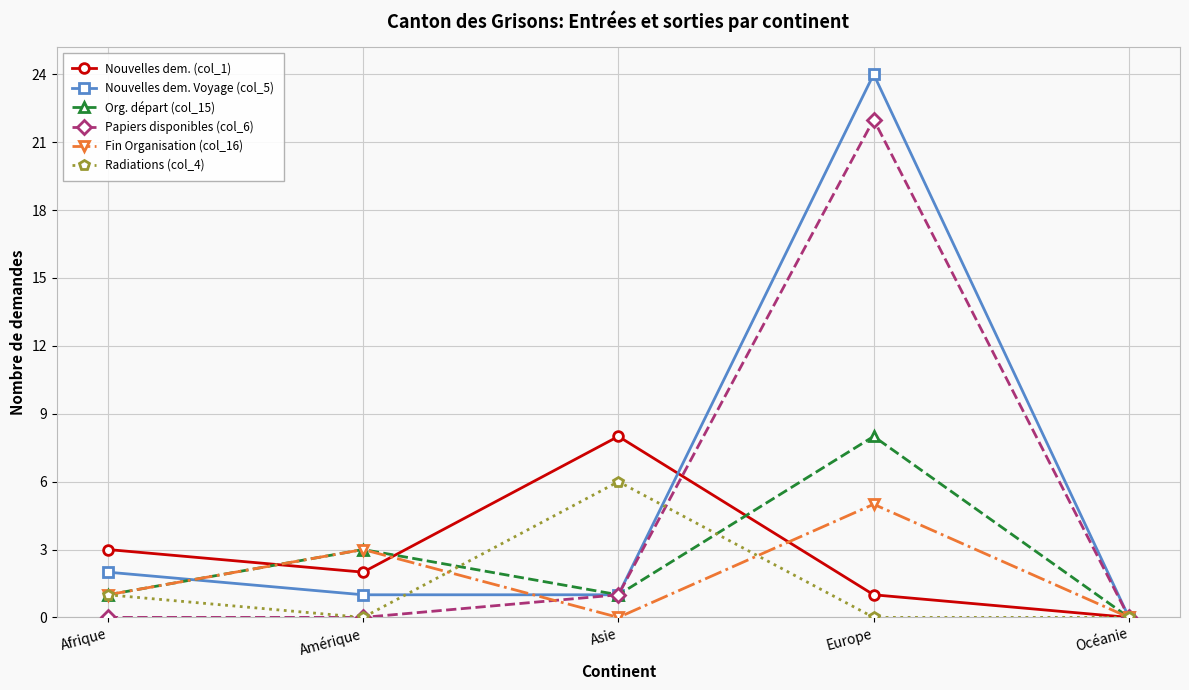

Which category has the highest value in the Org. départ (col_15) series?

Europe